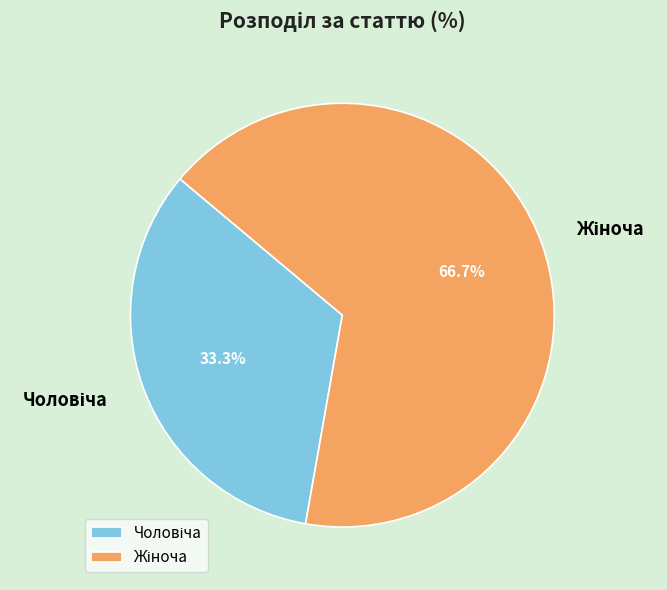

Is there any slice that represents more than half of the pie?

Yes